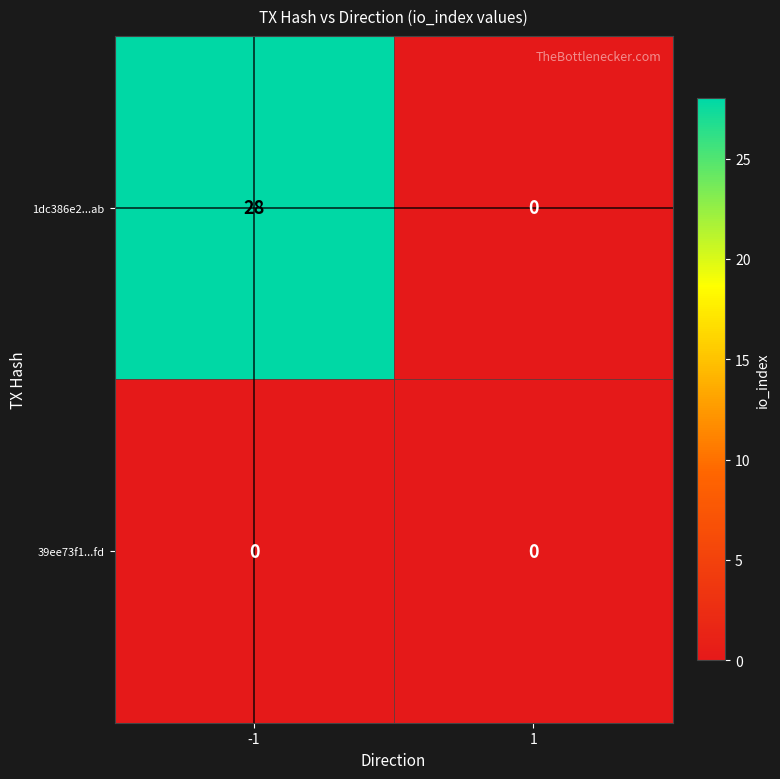

Reading left to right, transcribe all the data shown in this chart.

1dc386e2...ab: 28	0
39ee73f1...fd: 0	0